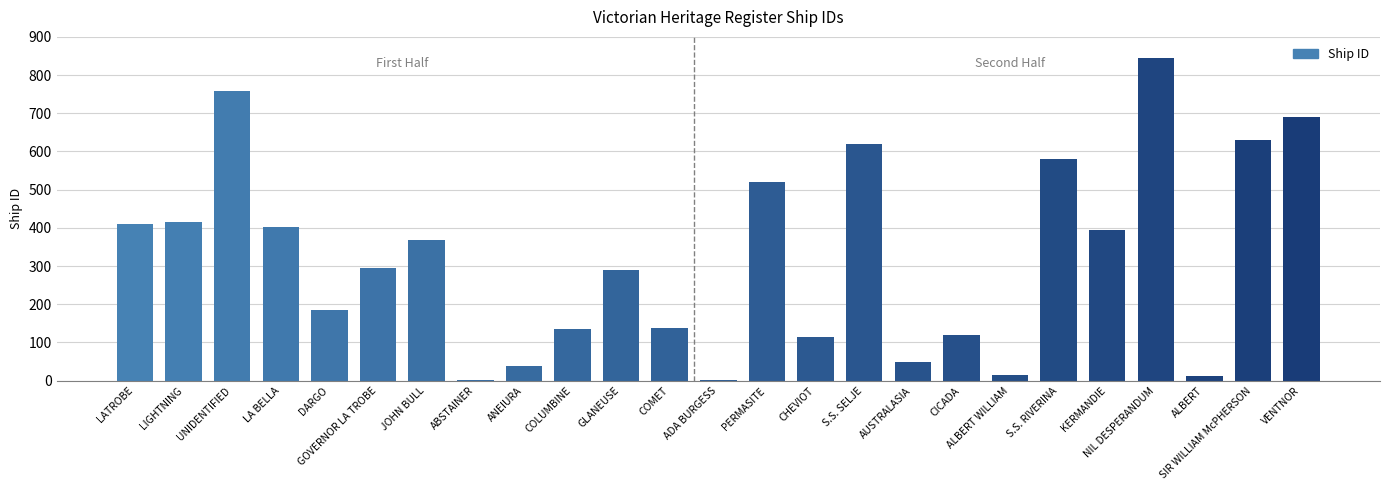

What is the change in value from LATROBE to SIR WILLIAM McPHERSON?

+219